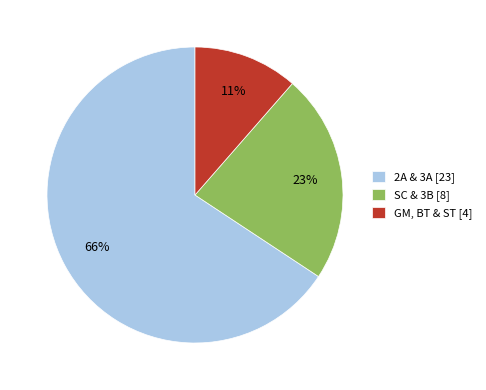

How many segments does this pie chart have?

3